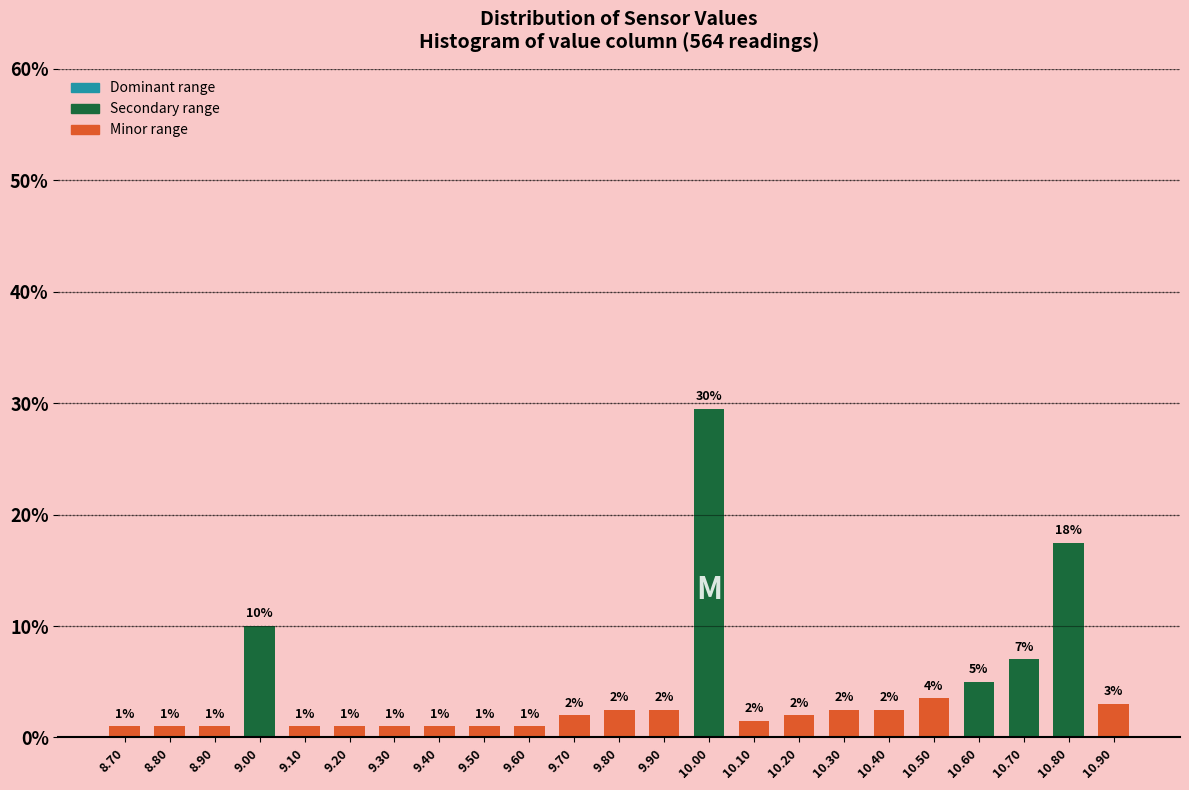

Which range on the x-axis has the tallest bar?

9.95 to 10.05